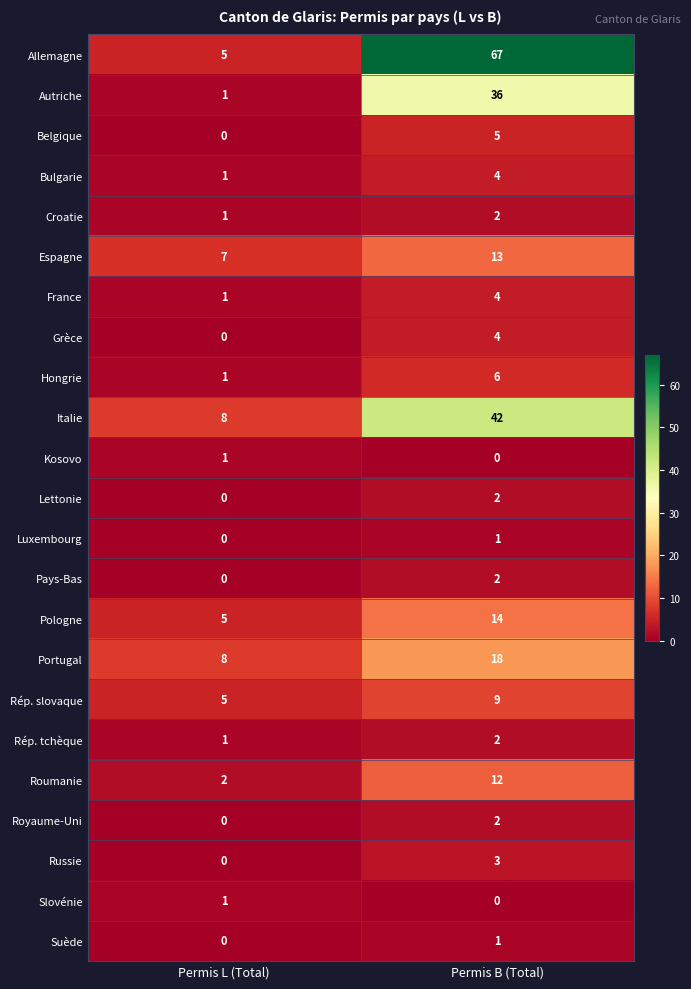

What is the difference between the highest and lowest values at Permis B (Total)?

67